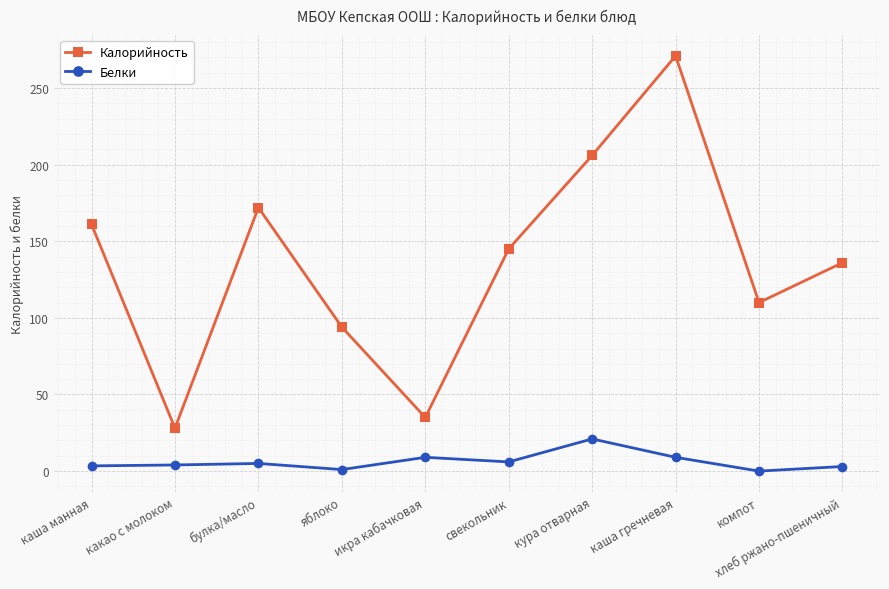

Which series has the largest total across all categories?

Калорийность